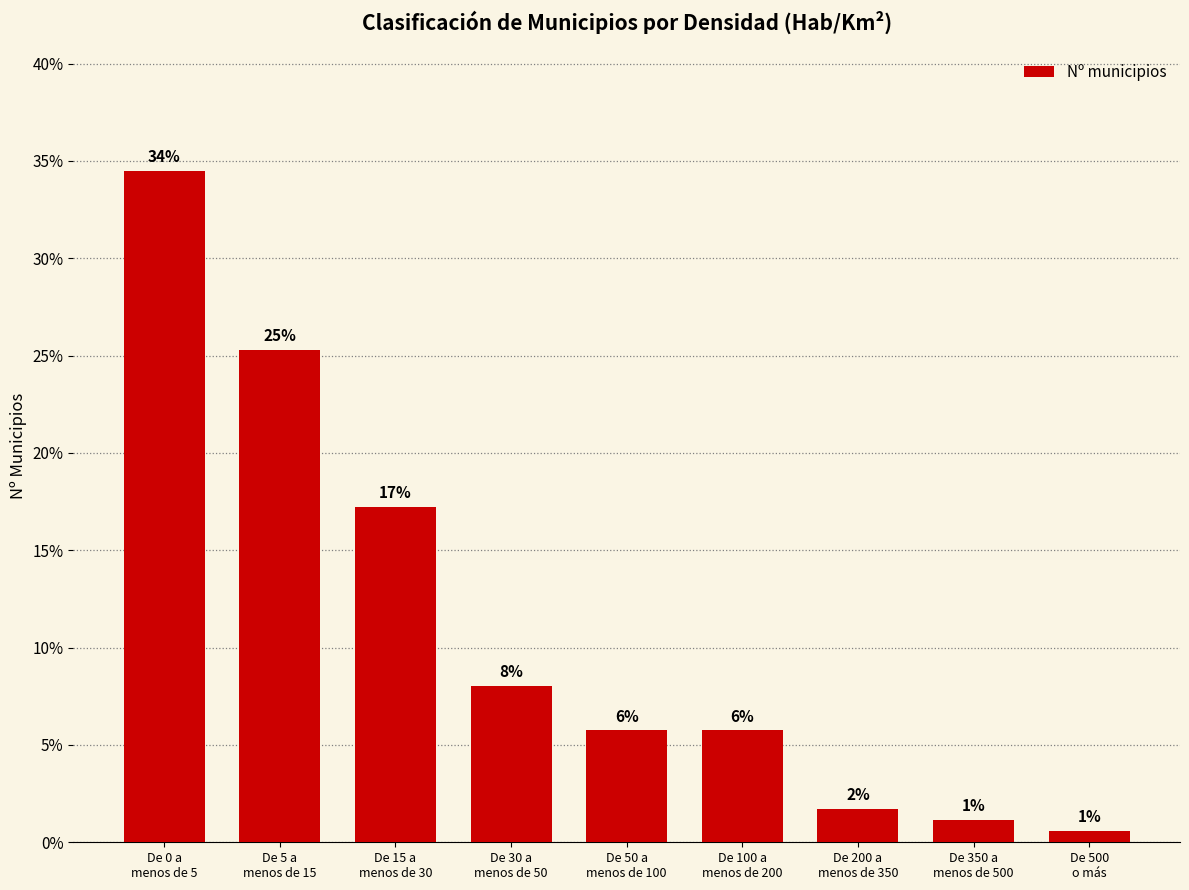

List the labels in order of value, smallest first.

De 500
o más, De 350 a
menos de 500, De 200 a
menos de 350, De 50 a
menos de 100, De 100 a
menos de 200, De 30 a
menos de 50, De 15 a
menos de 30, De 5 a
menos de 15, De 0 a
menos de 5